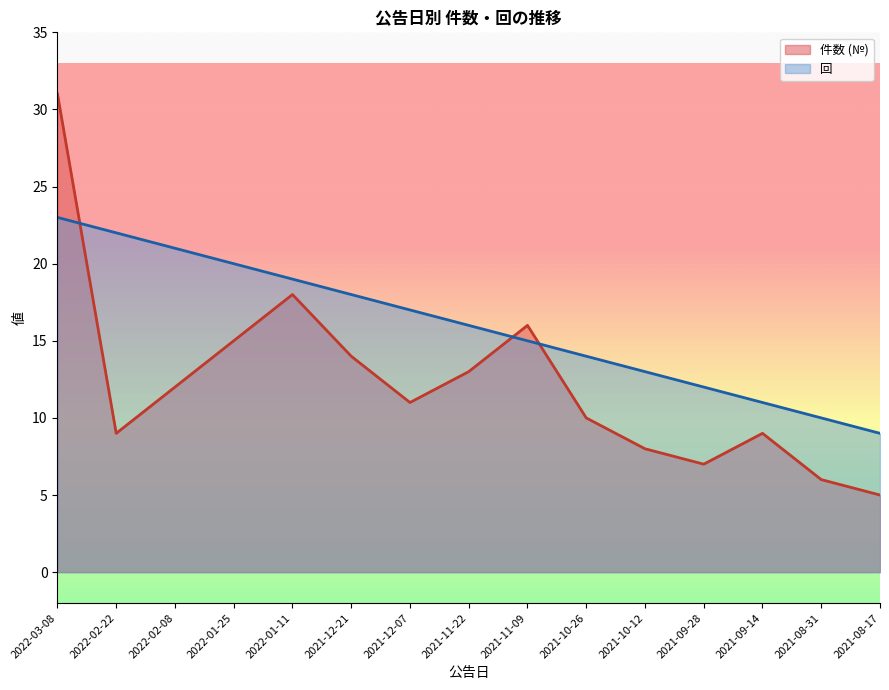

What is the minimum value shown in the chart?

5